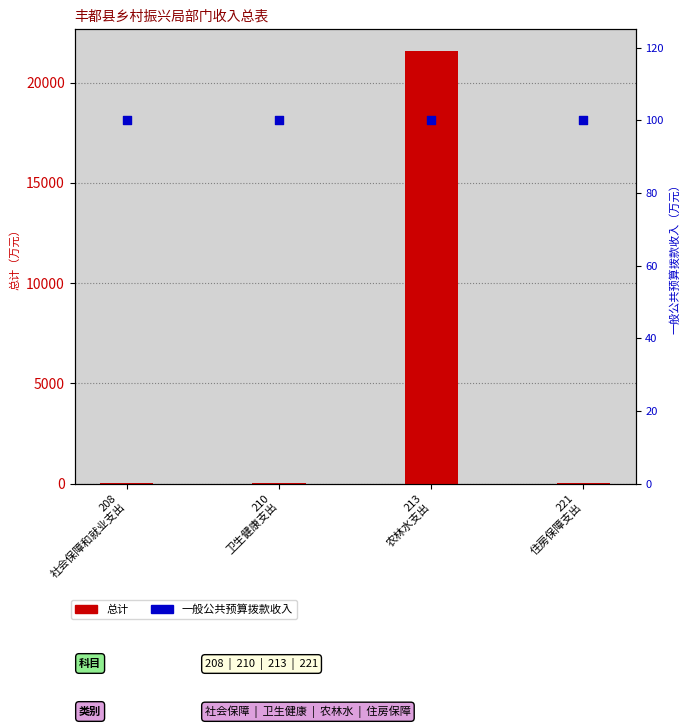

Is the value of 一般公共预算拨款收入占比 at 208
社会保障和就业支出 greater than the value of 总计 at 208
社会保障和就业支出?

Yes